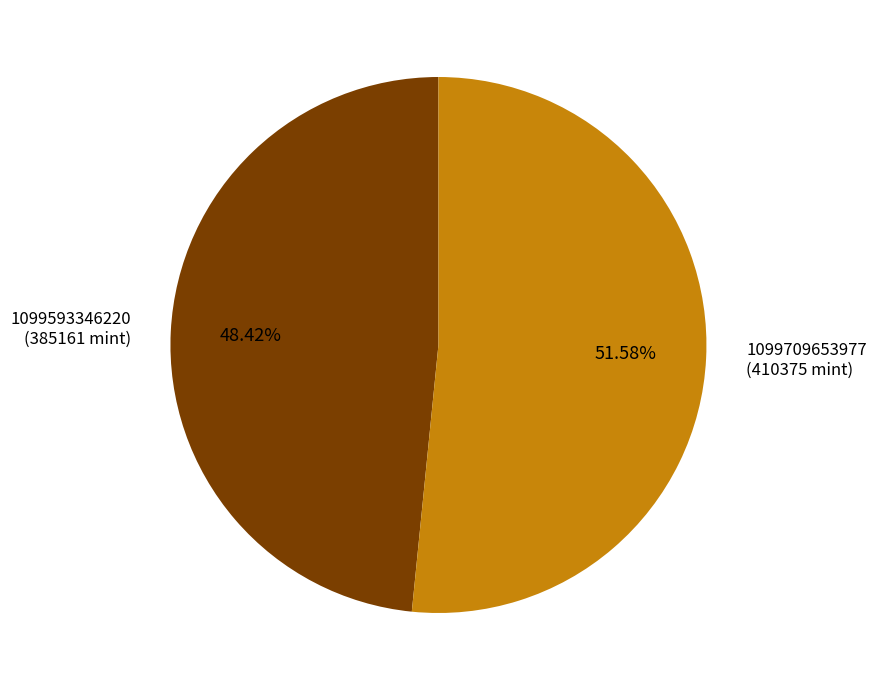

Does any single category account for the majority?

Yes